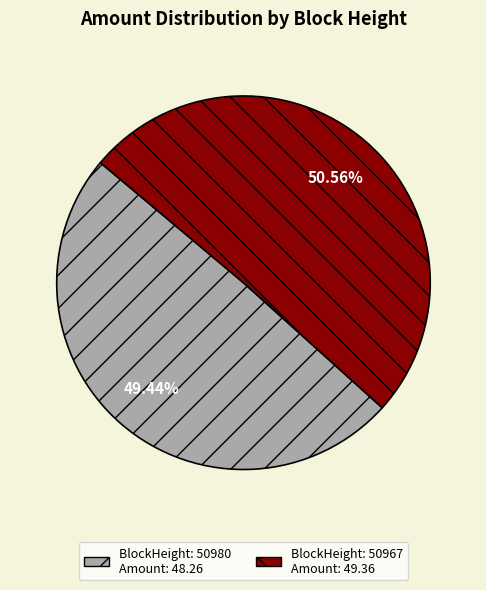

Rank the categories by value from highest to lowest.

BlockHeight: 50967 Amount: 49.36, BlockHeight: 50980 Amount: 48.26